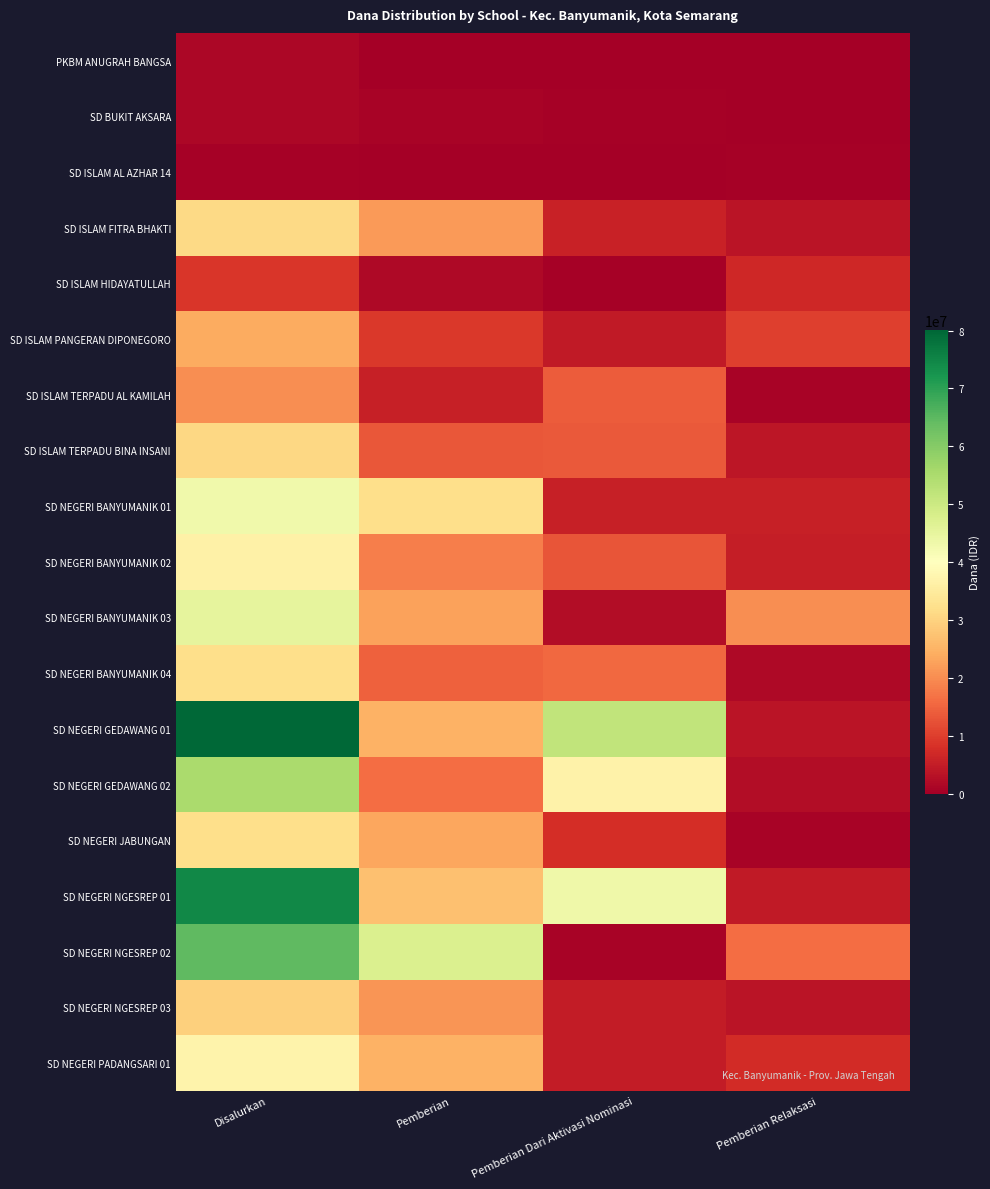

Reading right to left, extract all data points from this chart.

PKBM ANUGRAH BANGSA: Pemberian Relaksasi=0	Pemberian Dari Aktivasi Nominasi=0	Pemberian=0	Disalurkan=1350000
SD BUKIT AKSARA: Pemberian Relaksasi=0	Pemberian Dari Aktivasi Nominasi=450000	Pemberian=900000	Disalurkan=1350000
SD ISLAM AL AZHAR 14: Pemberian Relaksasi=450000	Pemberian Dari Aktivasi Nominasi=0	Pemberian=0	Disalurkan=450000
SD ISLAM FITRA BHAKTI: Pemberian Relaksasi=3600000	Pemberian Dari Aktivasi Nominasi=5850000	Pemberian=21825000	Disalurkan=31275000
SD ISLAM HIDAYATULLAH: Pemberian Relaksasi=6750000	Pemberian Dari Aktivasi Nominasi=450000	Pemberian=1575000	Disalurkan=8775000
SD ISLAM PANGERAN DIPONEGORO: Pemberian Relaksasi=10125000	Pemberian Dari Aktivasi Nominasi=4500000	Pemberian=9225000	Disalurkan=23850000
SD ISLAM TERPADU AL KAMILAH: Pemberian Relaksasi=675000	Pemberian Dari Aktivasi Nominasi=13950000	Pemberian=5400000	Disalurkan=20025000
SD ISLAM TERPADU BINA INSANI: Pemberian Relaksasi=4050000	Pemberian Dari Aktivasi Nominasi=13500000	Pemberian=13275000	Disalurkan=30825000
SD NEGERI BANYUMANIK 01: Pemberian Relaksasi=5400000	Pemberian Dari Aktivasi Nominasi=5400000	Pemberian=32175000	Disalurkan=42975000
SD NEGERI BANYUMANIK 02: Pemberian Relaksasi=5175000	Pemberian Dari Aktivasi Nominasi=13050000	Pemberian=18225000	Disalurkan=36450000
SD NEGERI BANYUMANIK 03: Pemberian Relaksasi=20250000	Pemberian Dari Aktivasi Nominasi=2250000	Pemberian=22725000	Disalurkan=45225000
SD NEGERI BANYUMANIK 04: Pemberian Relaksasi=1800000	Pemberian Dari Aktivasi Nominasi=15525000	Pemberian=14625000	Disalurkan=31950000
SD NEGERI GEDAWANG 01: Pemberian Relaksasi=3600000	Pemberian Dari Aktivasi Nominasi=51750000	Pemberian=24750000	Disalurkan=80100000
SD NEGERI GEDAWANG 02: Pemberian Relaksasi=2475000	Pemberian Dari Aktivasi Nominasi=36675000	Pemberian=16200000	Disalurkan=55350000
SD NEGERI JABUNGAN: Pemberian Relaksasi=900000	Pemberian Dari Aktivasi Nominasi=7650000	Pemberian=23400000	Disalurkan=31950000
SD NEGERI NGESREP 01: Pemberian Relaksasi=4500000	Pemberian Dari Aktivasi Nominasi=43200000	Pemberian=27000000	Disalurkan=74700000
SD NEGERI NGESREP 02: Pemberian Relaksasi=16200000	Pemberian Dari Aktivasi Nominasi=900000	Pemberian=47475000	Disalurkan=64575000
SD NEGERI NGESREP 03: Pemberian Relaksasi=3600000	Pemberian Dari Aktivasi Nominasi=4725000	Pemberian=21150000	Disalurkan=29475000
SD NEGERI PADANGSARI 01: Pemberian Relaksasi=7425000	Pemberian Dari Aktivasi Nominasi=4950000	Pemberian=24750000	Disalurkan=37125000